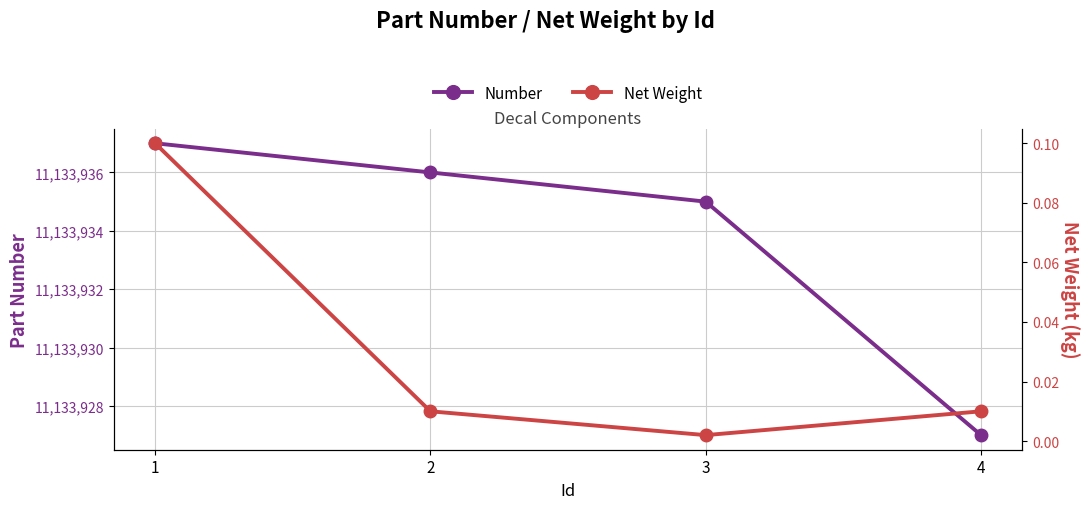

What is the total value across all series at 3?

11133935.0